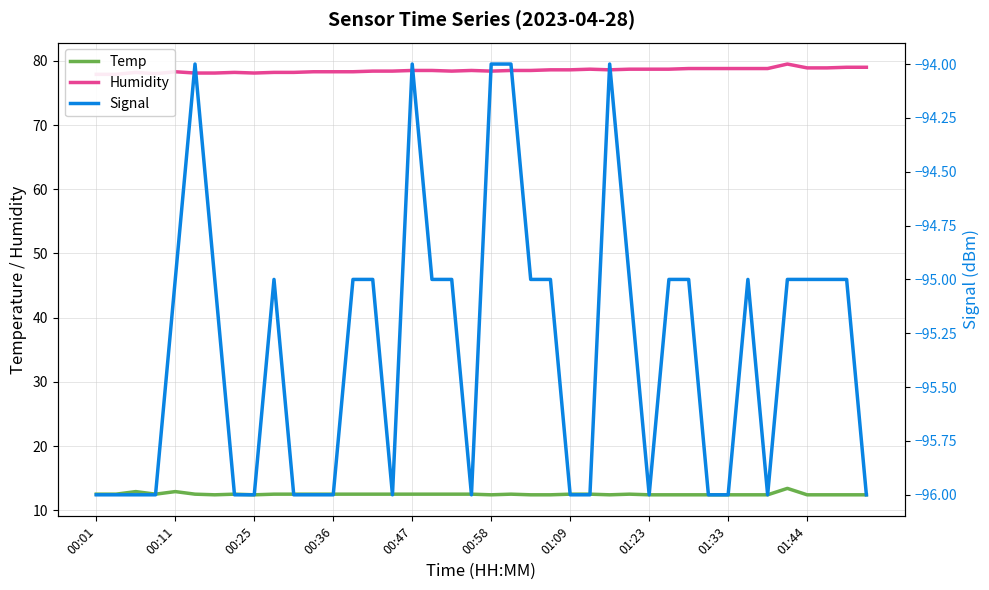

What is the value of the Humidity point at the 5th from the left?

78.3